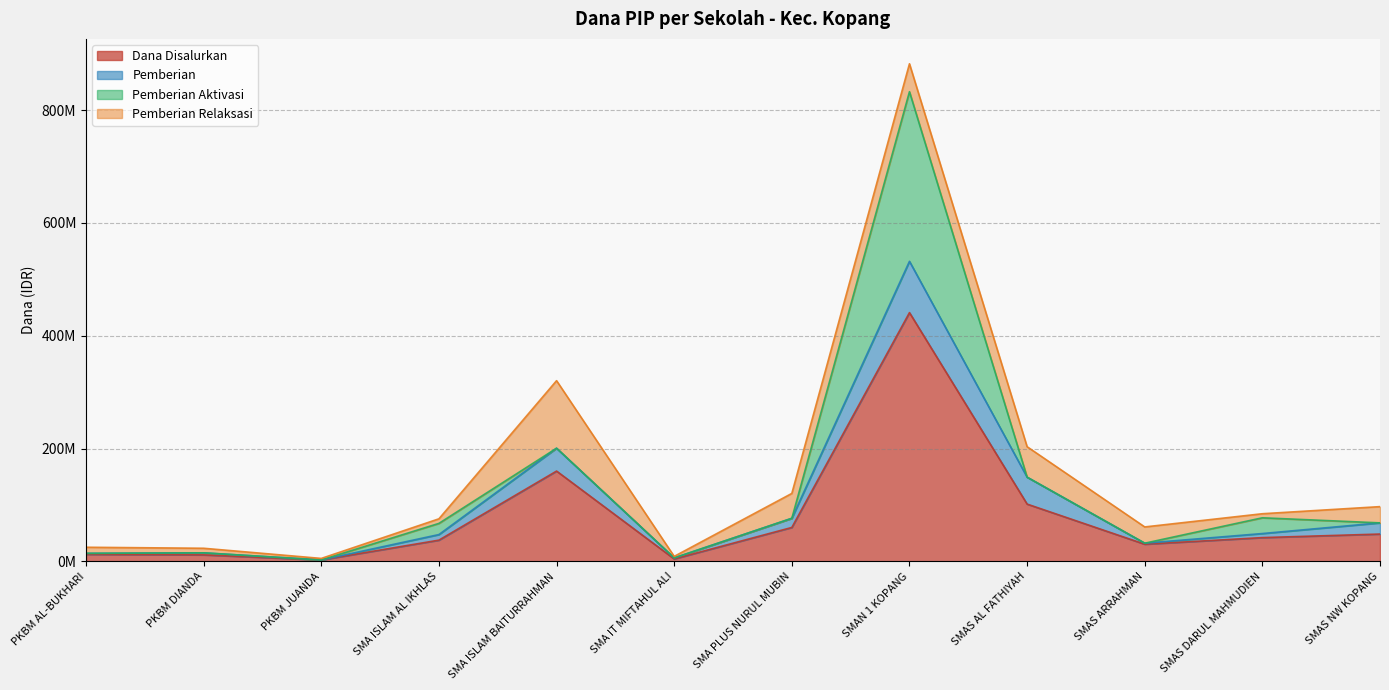

Where does the Pemberian Relaksasi series first go above 28800000?

SMA ISLAM BAITURRAHMAN